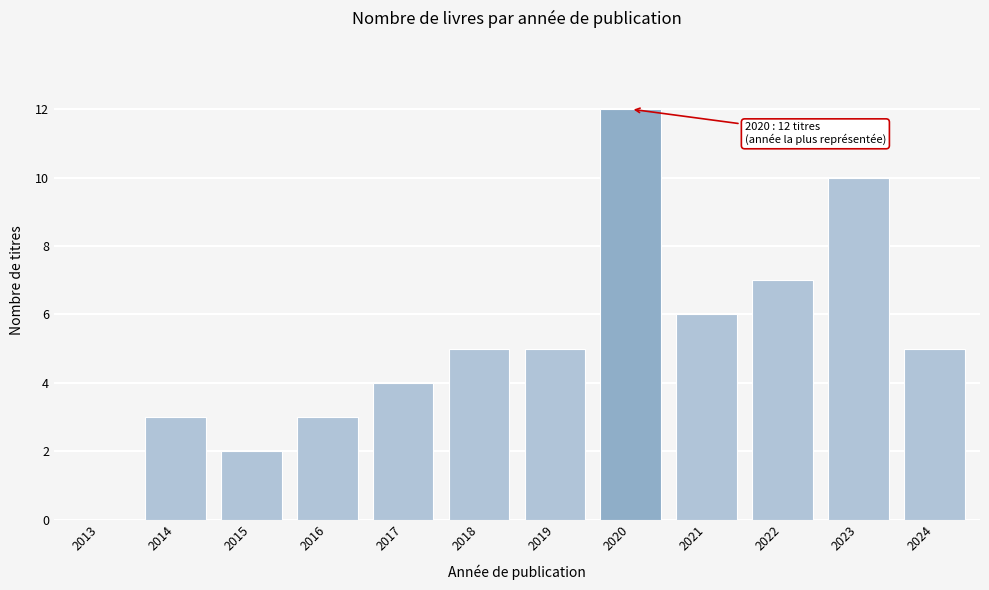

Reading left to right, extract all data points from this chart.

2013=0	2014=3	2015=2	2016=3	2017=4	2018=5	2019=5	2020=12	2021=6	2022=7	2023=10	2024=5